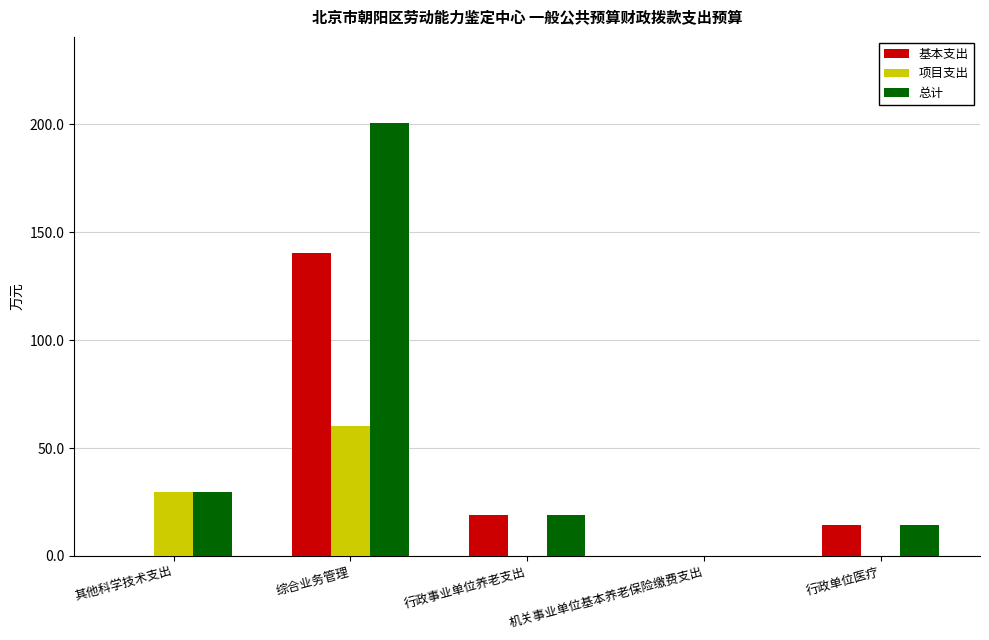

What is the sum of all 总计 values?

262.8